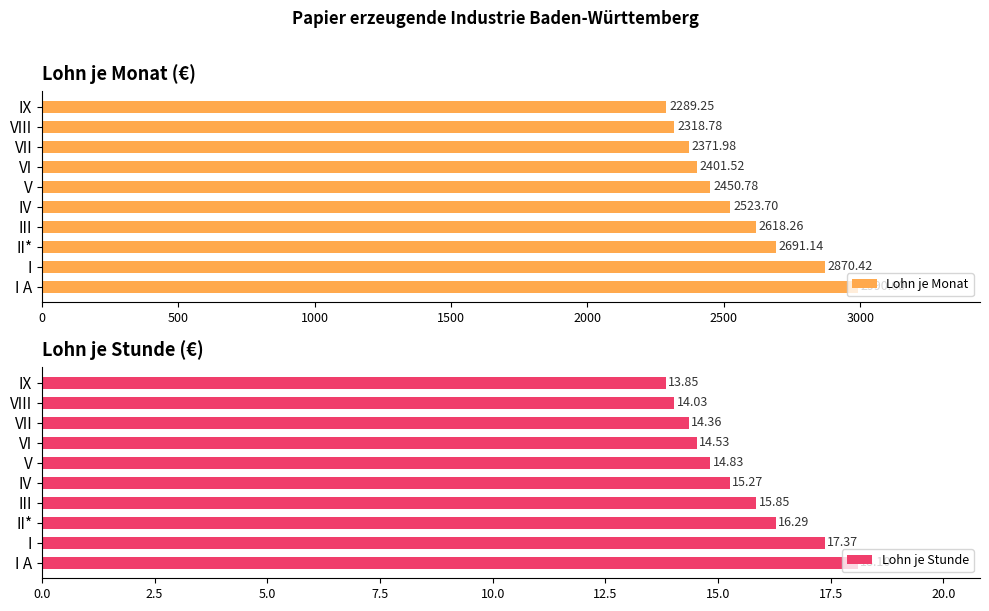

What is the maximum value for Lohn je Stunde?

18.1